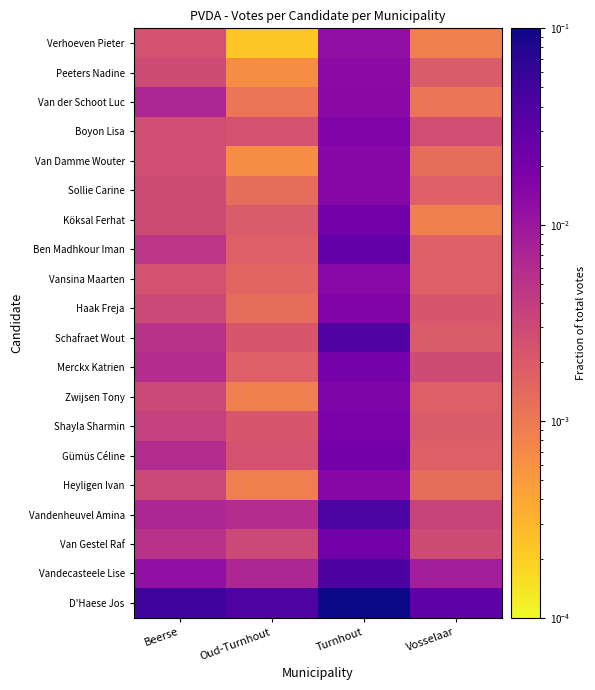

At which category is the sum across all series the highest?

Turnhout